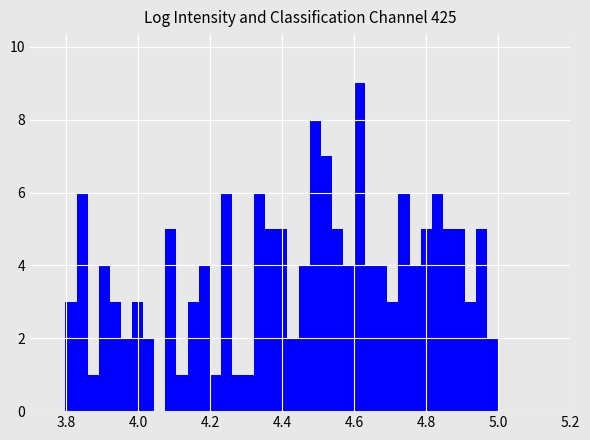

Read against the x-axis, roughly where is the centre of the tallest bar?

4.62